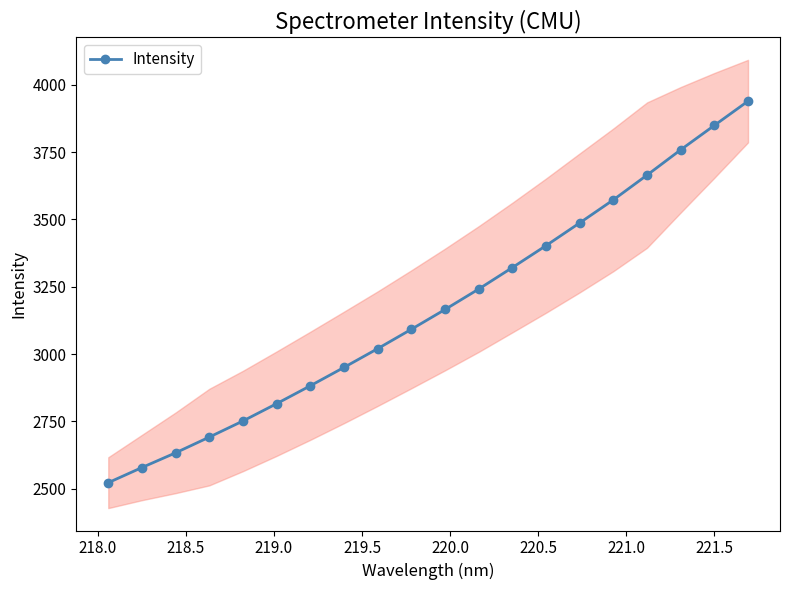

True or false: Intensity has more than 0 interior local peaks.

False